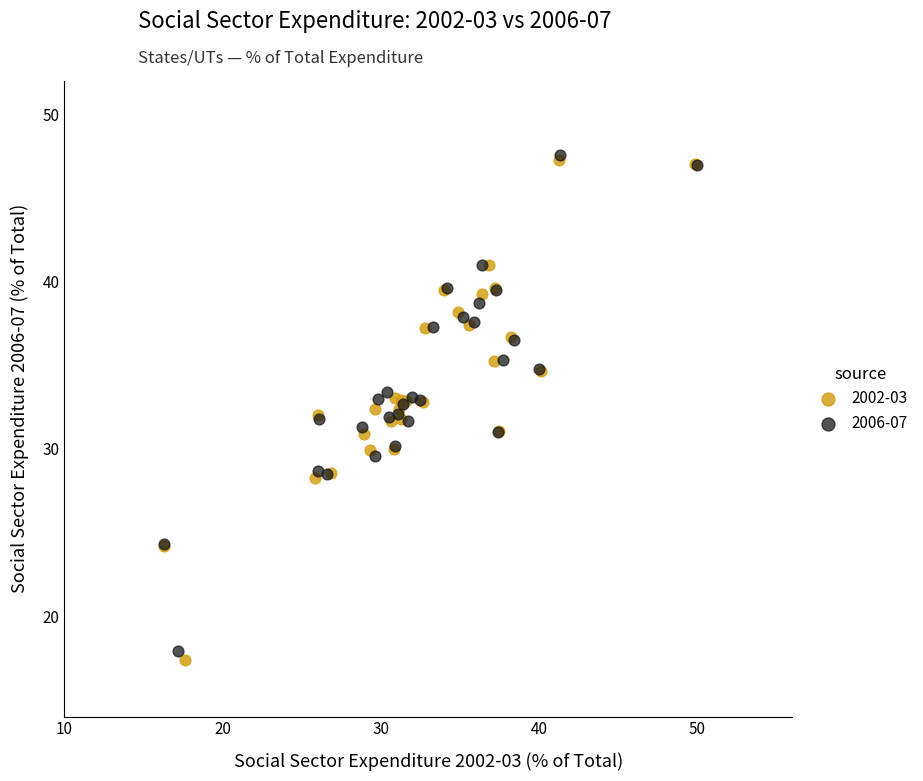

Which series has the largest Y range (max minus min)?

2002-03